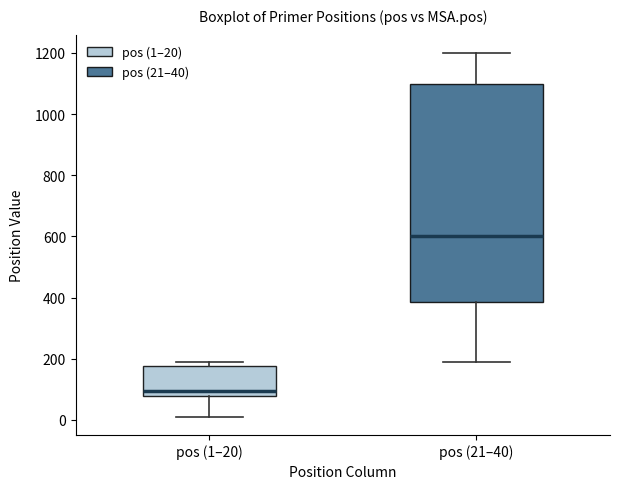

Which box's median line is the highest?

pos (21–40)